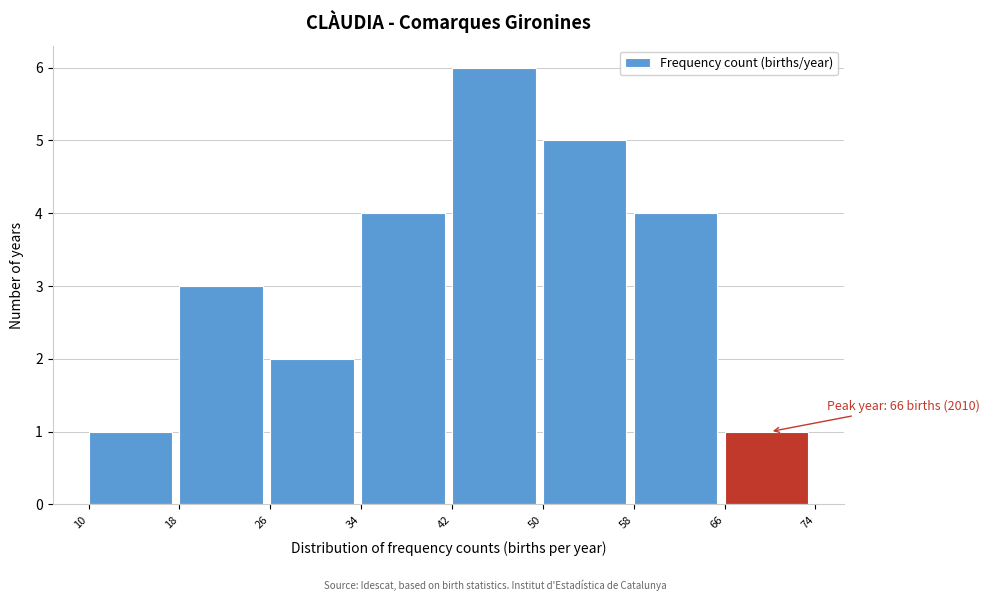

Over which range of the x-axis is the bar tallest?

42 to 50